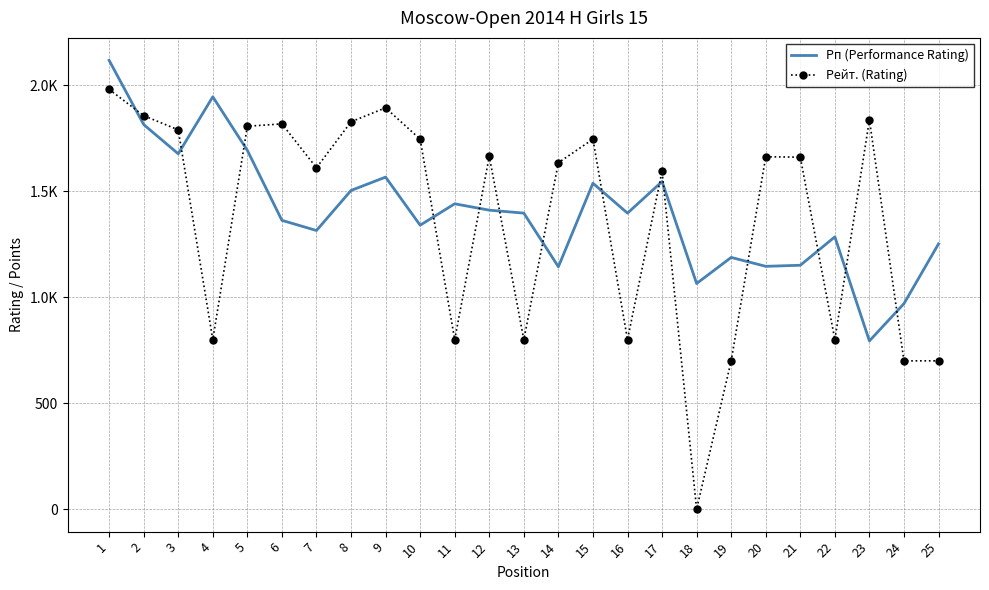

In Рп (Performance Rating), how many points are lower than both neighbors (excluding endpoints)?

8